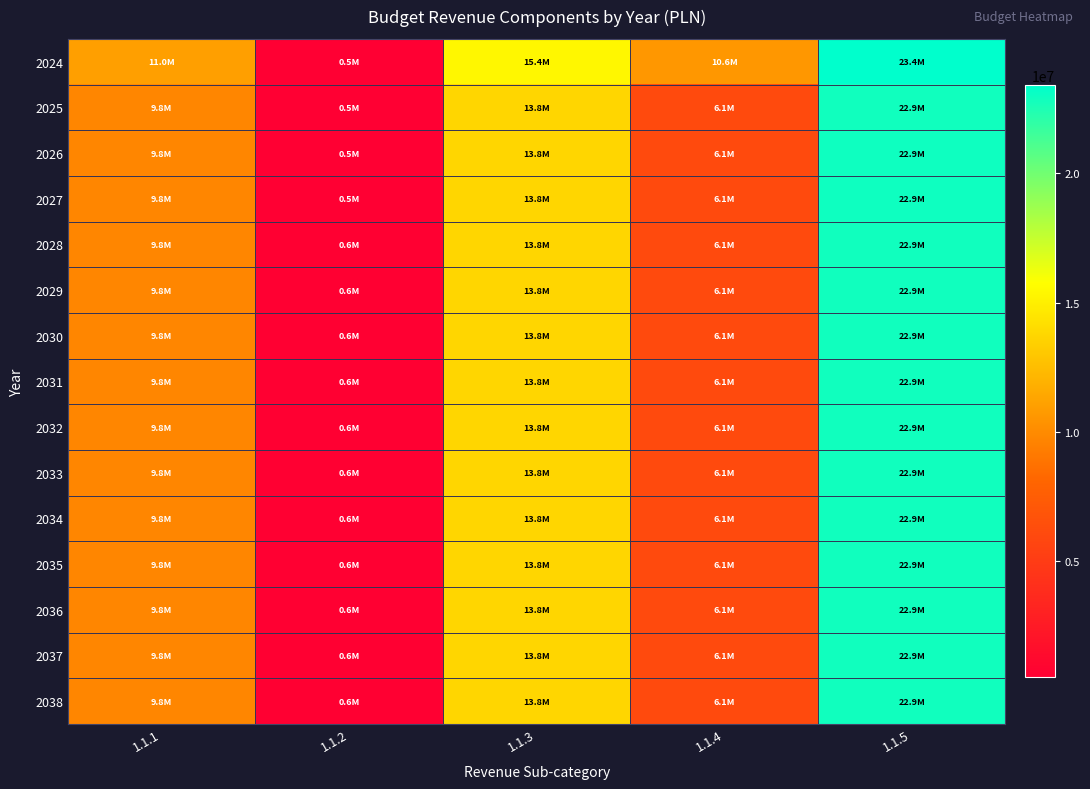

Reading left to right, list all the values displayed in this chart.

2024: 1.1.1=11002790.0	1.1.2=512389.0	1.1.3=15374210.0	1.1.4=10598222.2	1.1.5=23400603.1
2025: 1.1.1=9800000.0	1.1.2=500000.0	1.1.3=13750000.0	1.1.4=6100000.0	1.1.5=22896470.0
2026: 1.1.1=9750000.0	1.1.2=500000.0	1.1.3=13750000.0	1.1.4=6100000.0	1.1.5=22930000.0
2027: 1.1.1=9750000.0	1.1.2=500000.0	1.1.3=13750000.0	1.1.4=6100000.0	1.1.5=22930000.0
2028: 1.1.1=9750000.0	1.1.2=550000.0	1.1.3=13750000.0	1.1.4=6100000.0	1.1.5=22900000.0
2029: 1.1.1=9750000.0	1.1.2=550000.0	1.1.3=13750000.0	1.1.4=6100000.0	1.1.5=22900000.0
2030: 1.1.1=9750000.0	1.1.2=550000.0	1.1.3=13750000.0	1.1.4=6100000.0	1.1.5=22900000.0
2031: 1.1.1=9750000.0	1.1.2=550000.0	1.1.3=13750000.0	1.1.4=6100000.0	1.1.5=22900000.0
2032: 1.1.1=9750000.0	1.1.2=550000.0	1.1.3=13750000.0	1.1.4=6100000.0	1.1.5=22900000.0
2033: 1.1.1=9750000.0	1.1.2=550000.0	1.1.3=13750000.0	1.1.4=6100000.0	1.1.5=22900000.0
2034: 1.1.1=9750000.0	1.1.2=550000.0	1.1.3=13750000.0	1.1.4=6100000.0	1.1.5=22900000.0
2035: 1.1.1=9750000.0	1.1.2=550000.0	1.1.3=13750000.0	1.1.4=6100000.0	1.1.5=22900000.0
2036: 1.1.1=9750000.0	1.1.2=550000.0	1.1.3=13750000.0	1.1.4=6100000.0	1.1.5=22900000.0
2037: 1.1.1=9750000.0	1.1.2=550000.0	1.1.3=13750000.0	1.1.4=6100000.0	1.1.5=22900000.0
2038: 1.1.1=9750000.0	1.1.2=550000.0	1.1.3=13750000.0	1.1.4=6100000.0	1.1.5=22900000.0